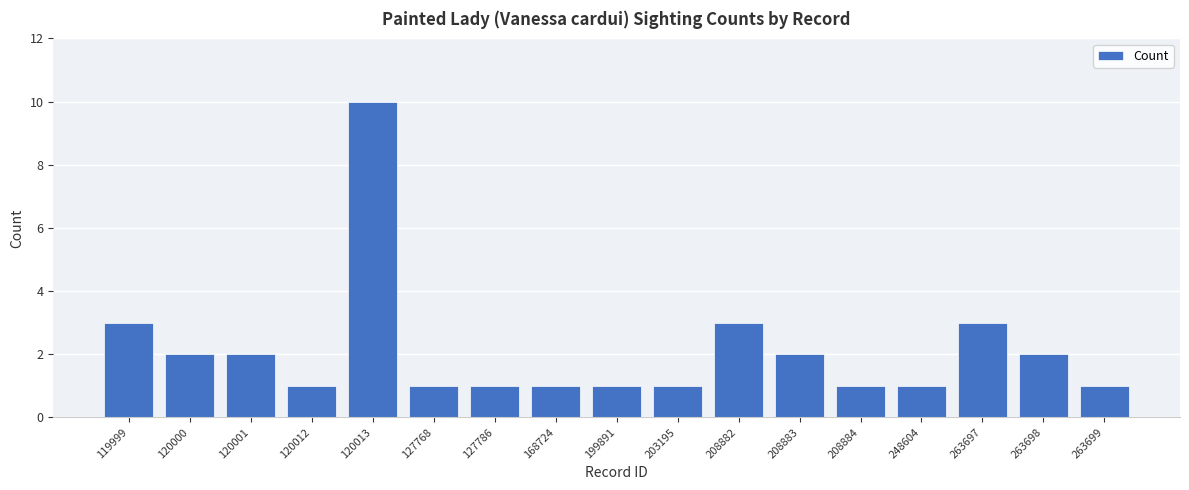

The chart shows a value of 10 at 120013. True or false?

True